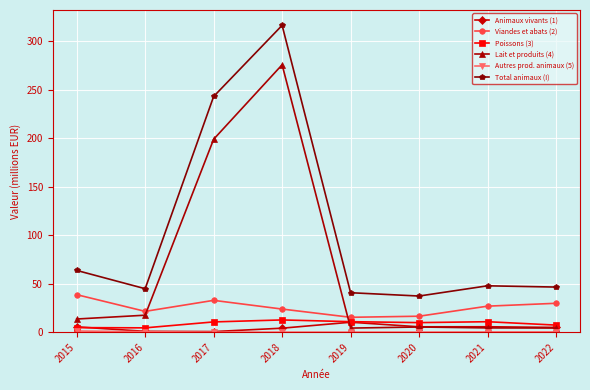

What is the value of the Poissons (3) point at the 6th from the left?

9.9